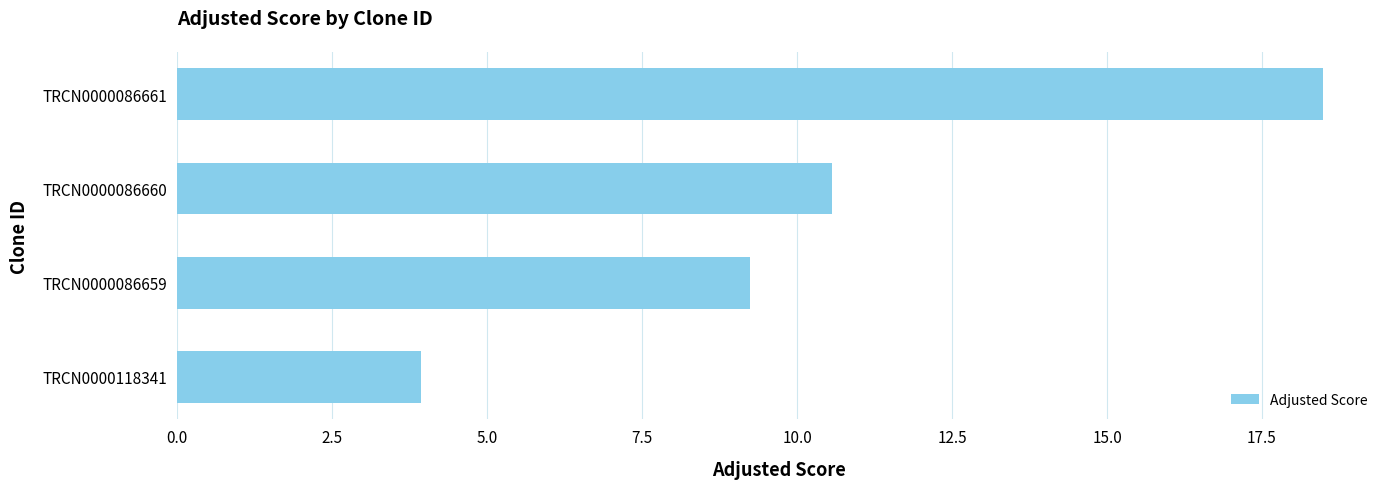

Is it true that the value at TRCN0000118341 is 5.4?

False